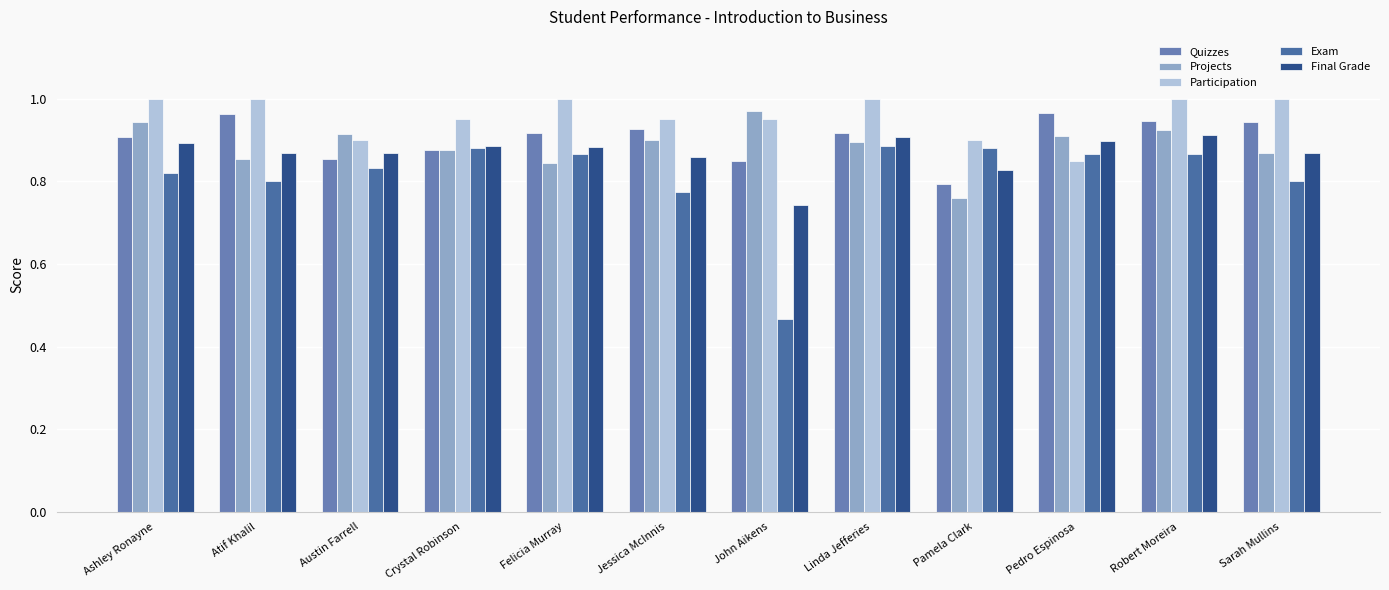

List the series in order of their peak value, highest first.

Participation, Projects, Quizzes, Final Grade, Exam